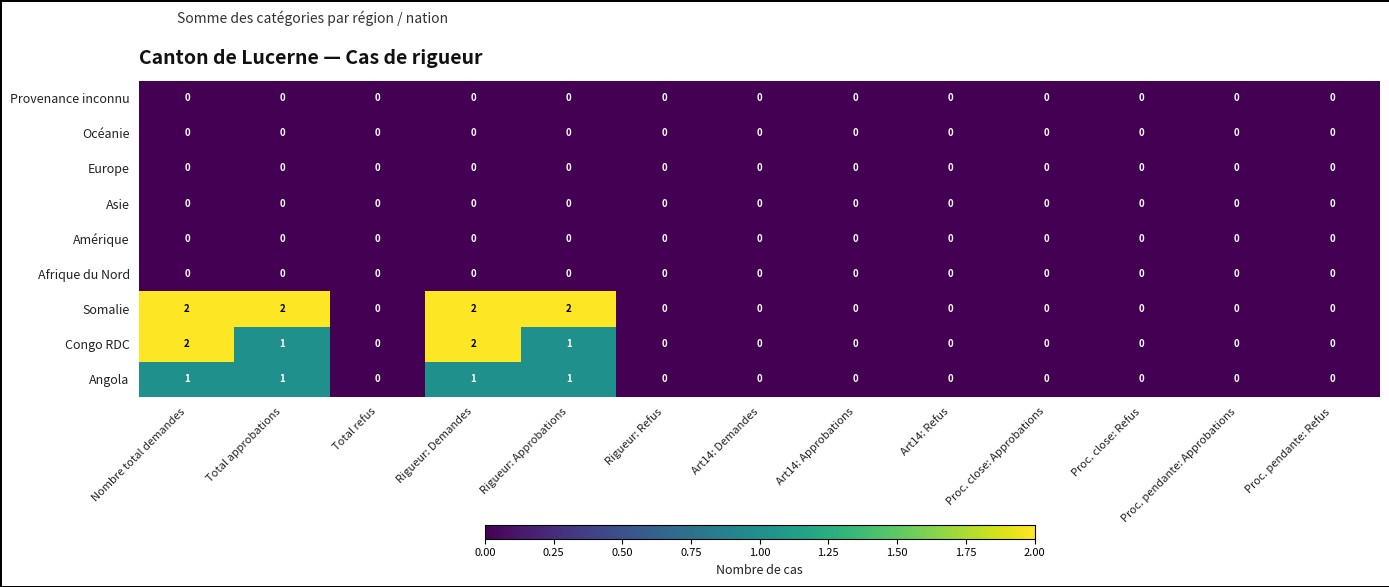

Which series changed the most between Rigueur: Approbations and Art14: Approbations?

Somalie